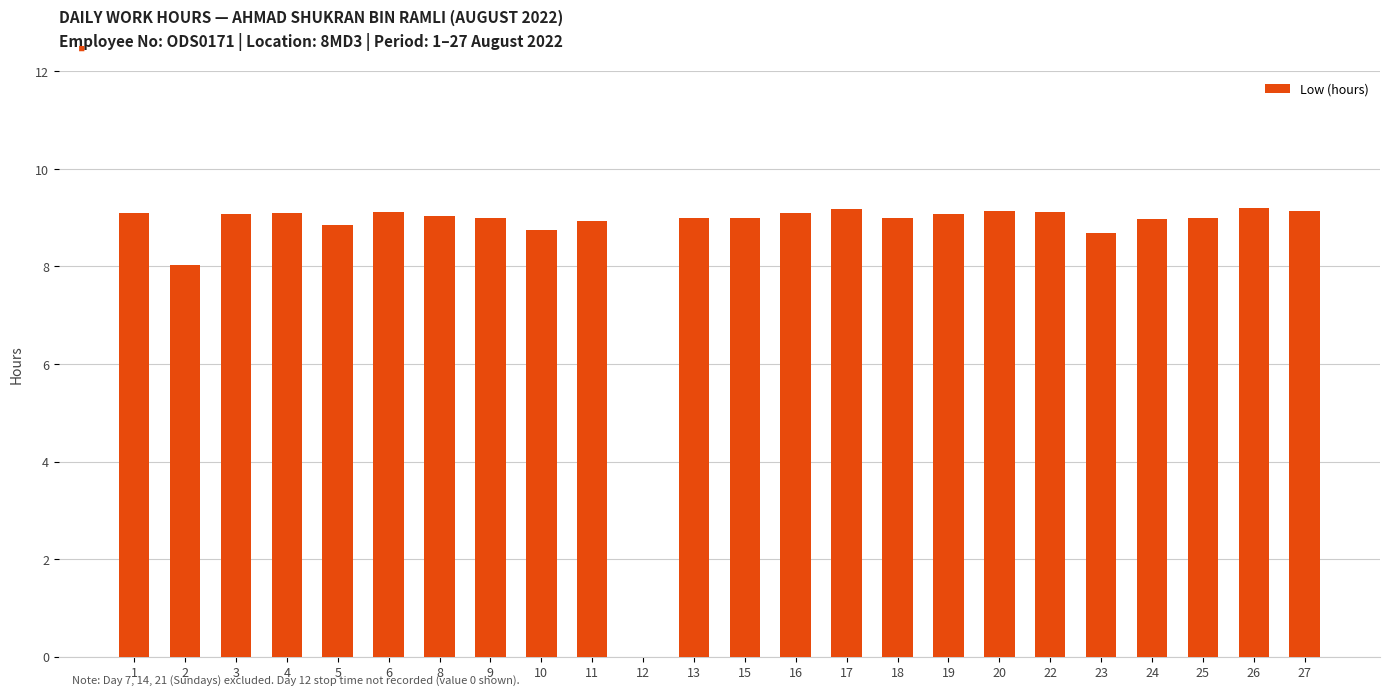

Is it true that the value at 18 is 9.0?

True